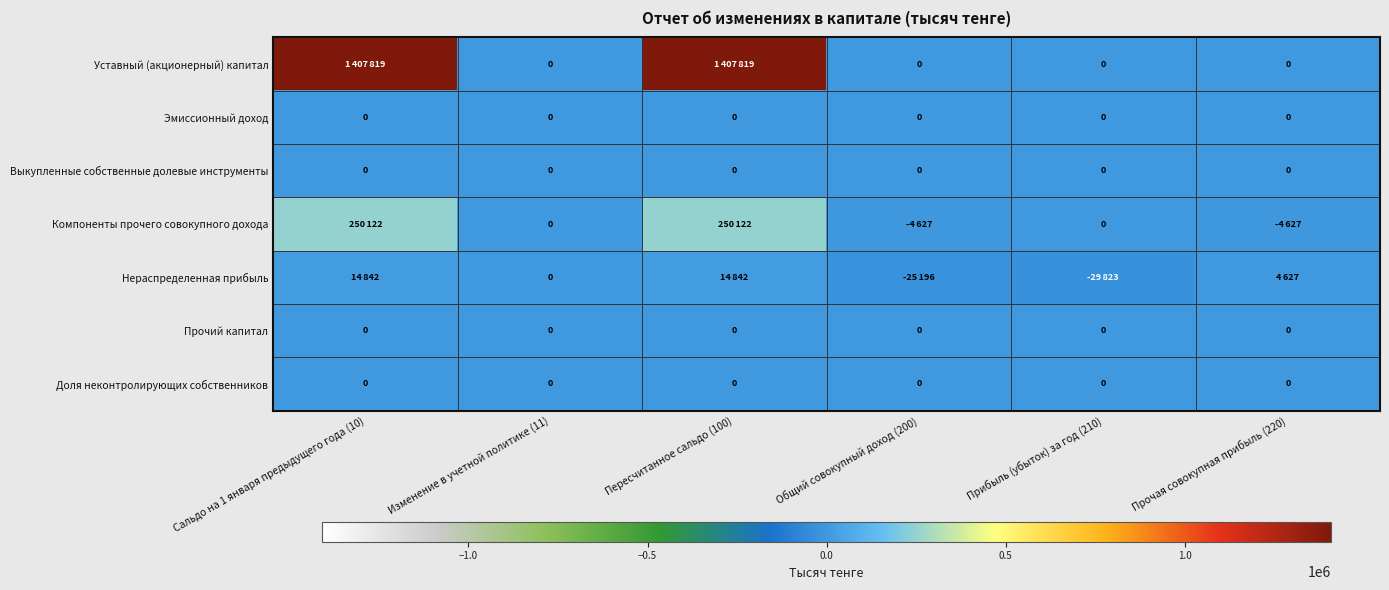

At which category is the sum across all series the highest?

Сальдо на 1 января предыдущего года (10)